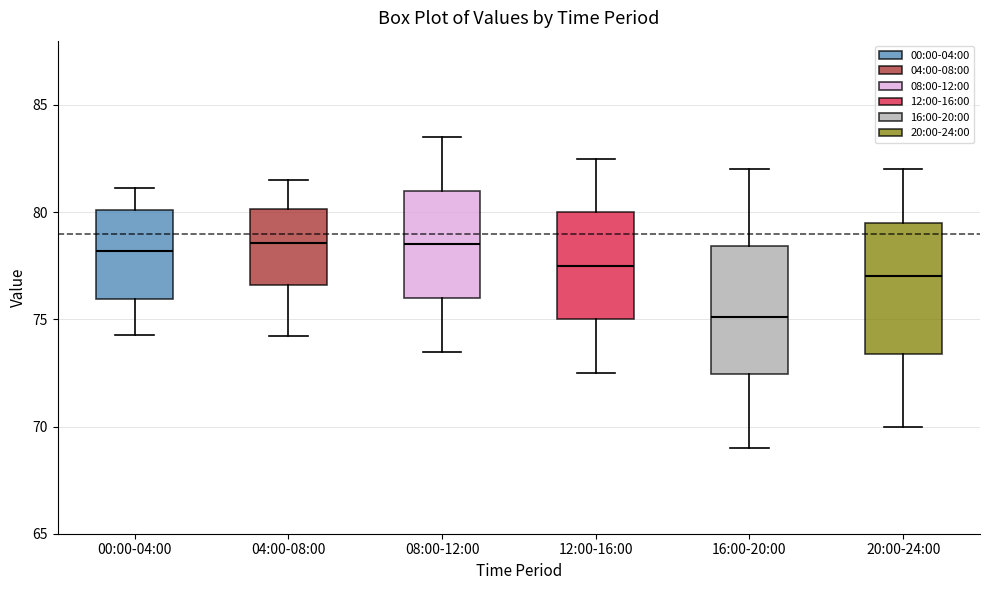

Where is the lower edge of the box for 00:00-04:00 on the y-axis? The values are not printed on the chart, so give them approximately, as read against the axis.

76.0